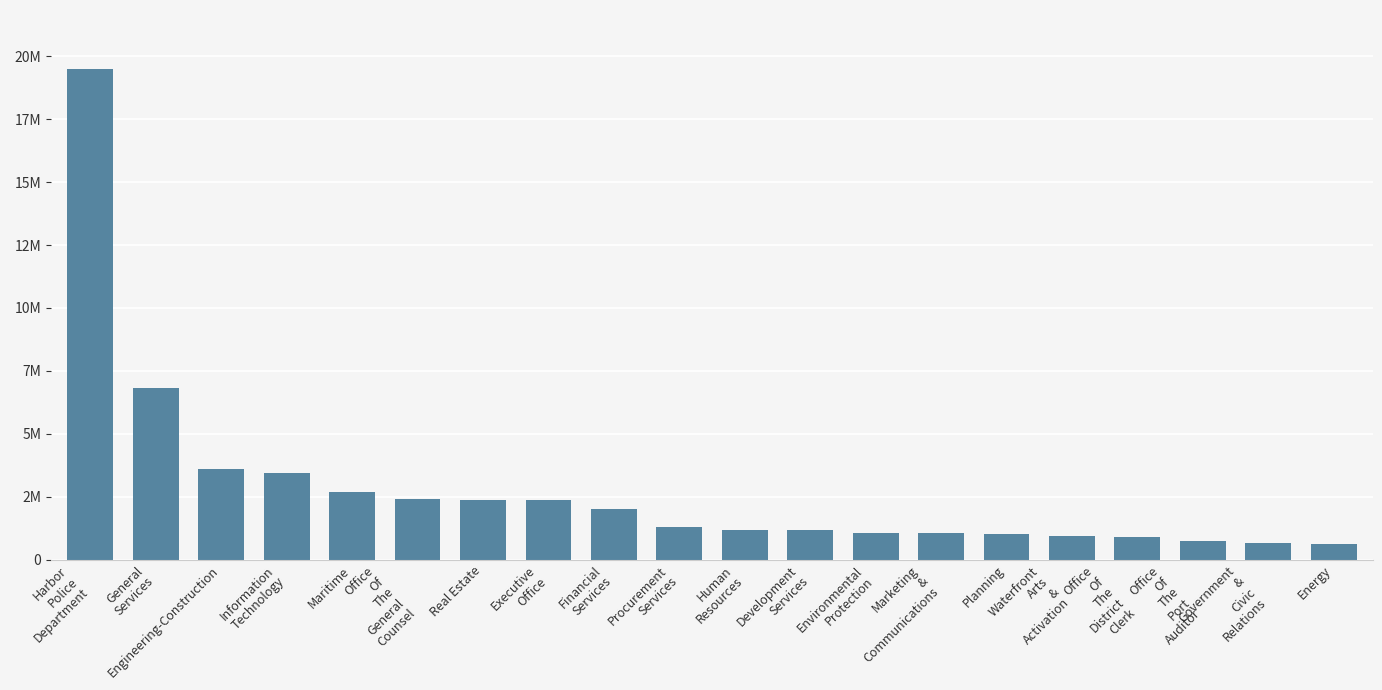

Reading left to right, transcribe all the data shown in this chart.

19492659	6838507	3595122	3444795	2676304	2396898	2391515	2382371	2031834	1314744	1175861	1169571	1061719	1057510	1009420	941815	922220	735228	671579	645206